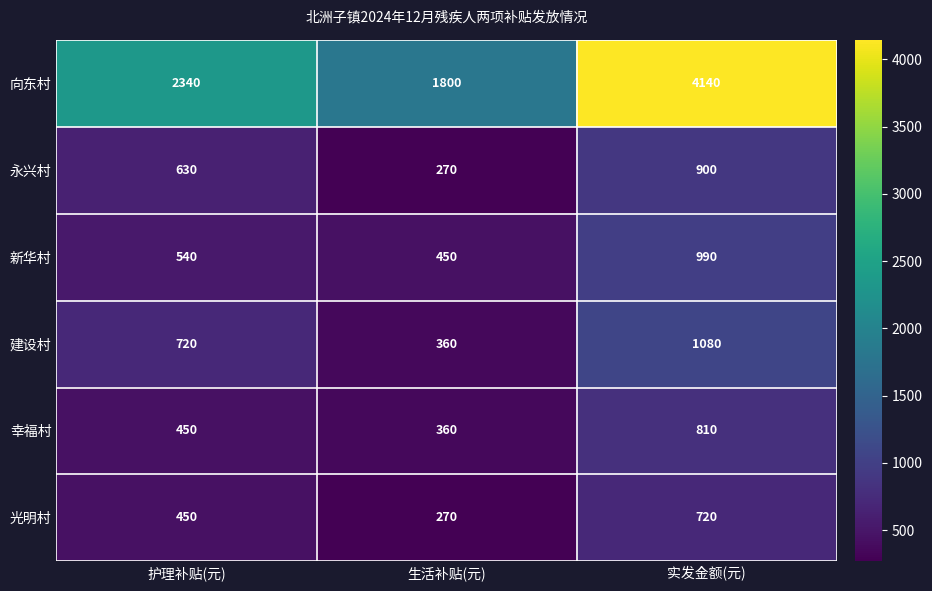

What is the difference between the 幸福村 values at 实发金额(元) and 护理补贴(元)?

360